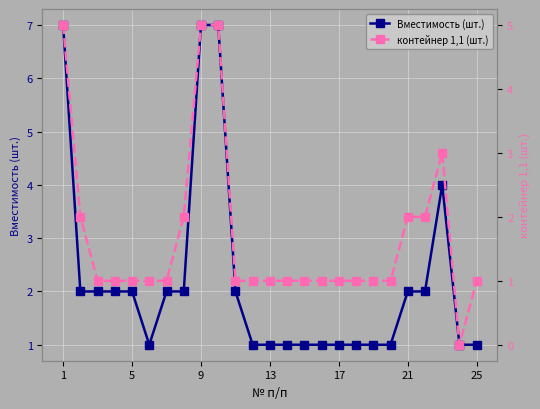

Is it true that Вместимость (шт.) equals 1 at 17?

True